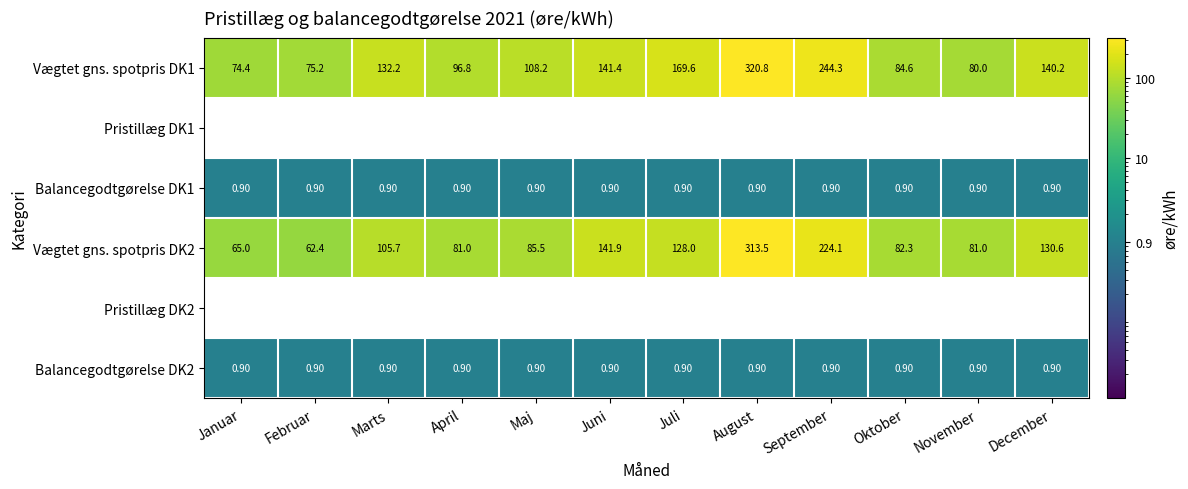

List the labels in order of Vægtet gns. spotpris DK1 value, largest first.

August, September, Juli, Juni, December, Marts, Maj, April, Oktober, November, Februar, Januar